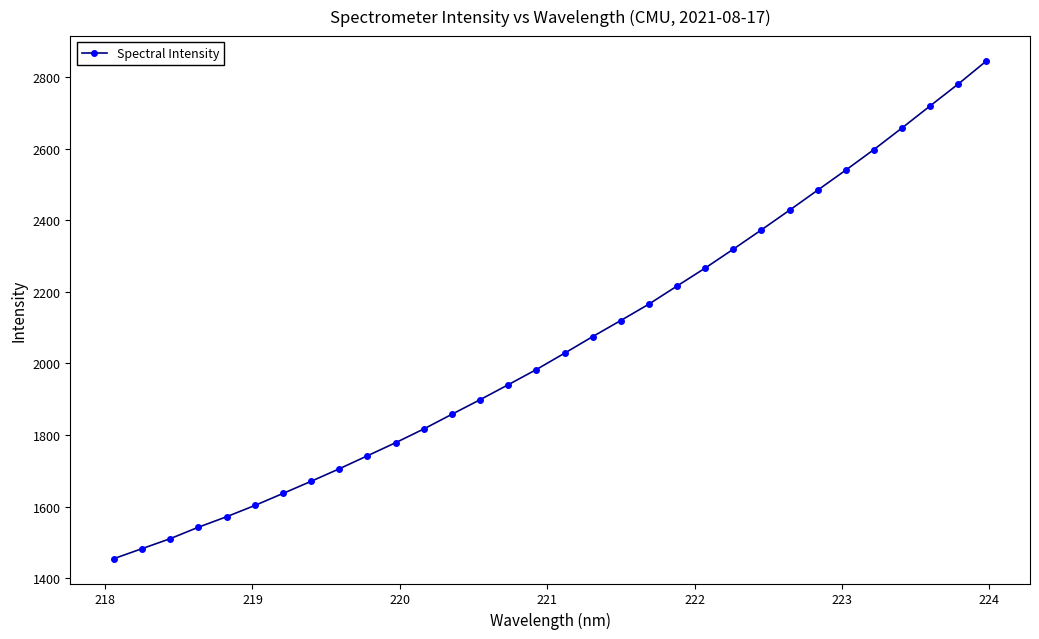

How many values are below 2028?

16